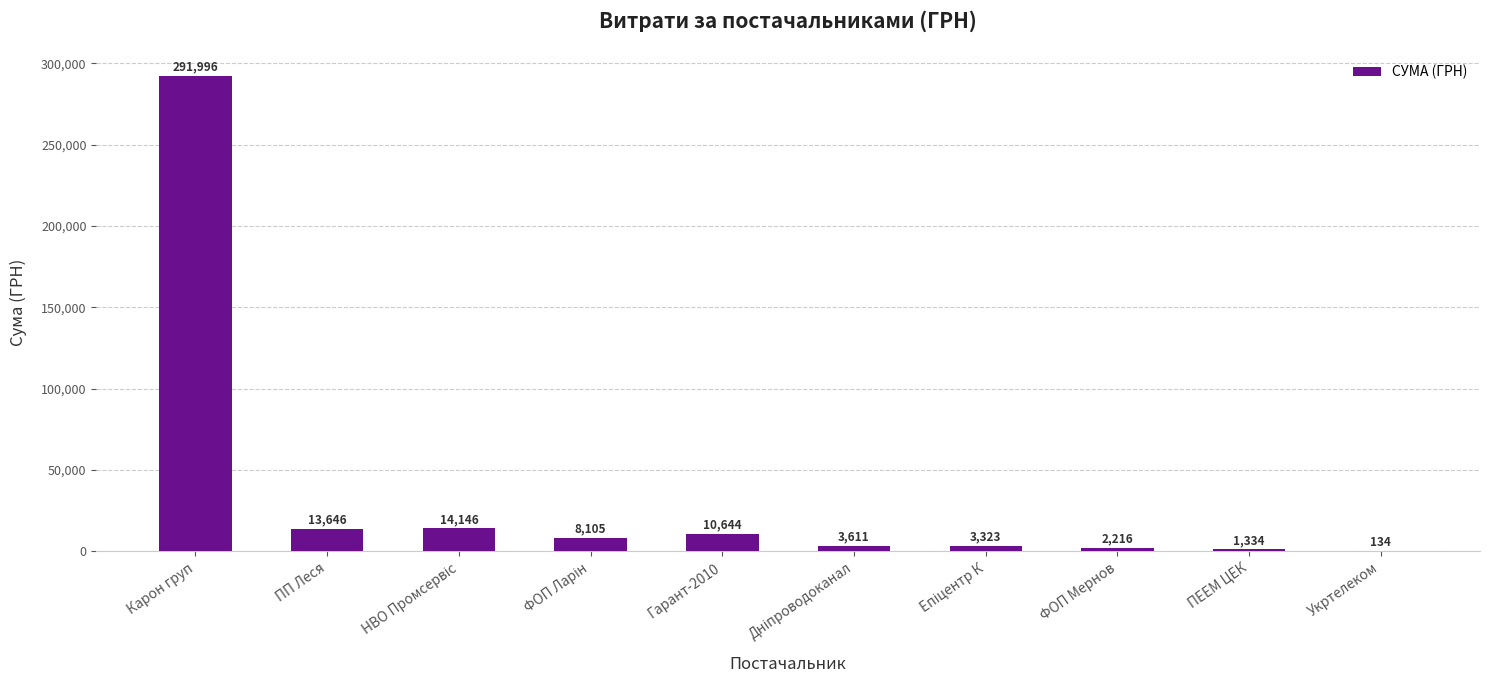

What is the sum of all values?

349155.0